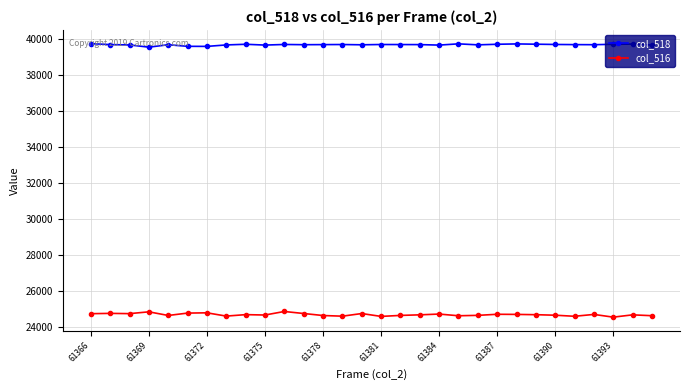

Rank the series by their average value, from lowest to highest.

col_516, col_518